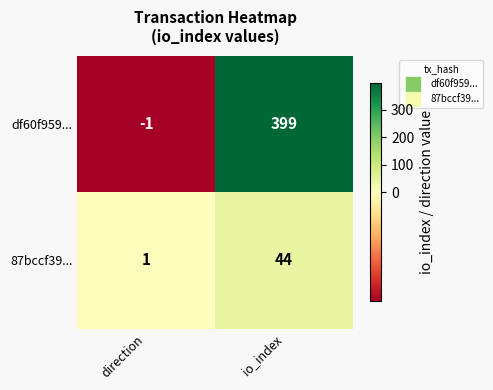

Where is df60f959... nearest to the value 199?

direction